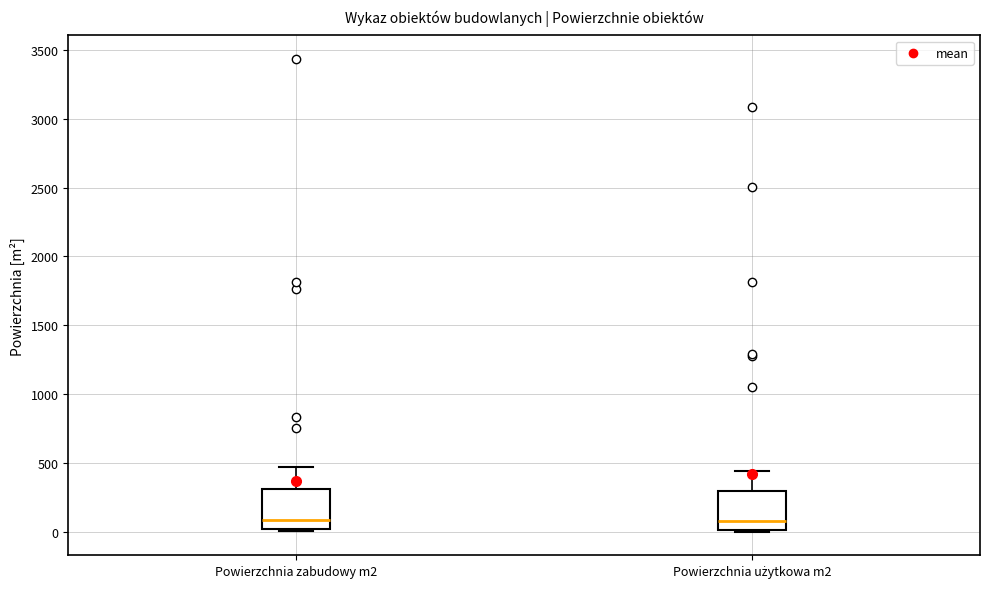

Reading left to right, transcribe this box plot: for each box, give where its median line is, the range the box spans, and where its two whiskers end, as read against the y-axis. The values are not printed on the chart, so give them approximately, as read against the axis.

Powierzchnia zabudowy m2: median 100, box 0 to 300, whiskers 0 (just below the box's lower edge) to 450
Powierzchnia użytkowa m2: median 100, box 0 to 300, whiskers 0 to 450